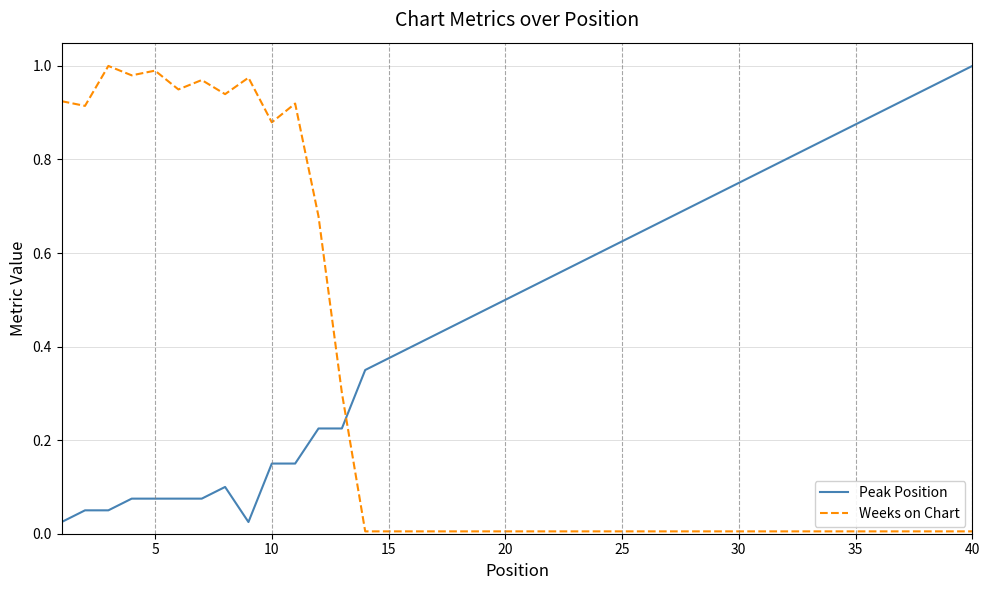

Which series has the largest total across all categories?

Peak Position